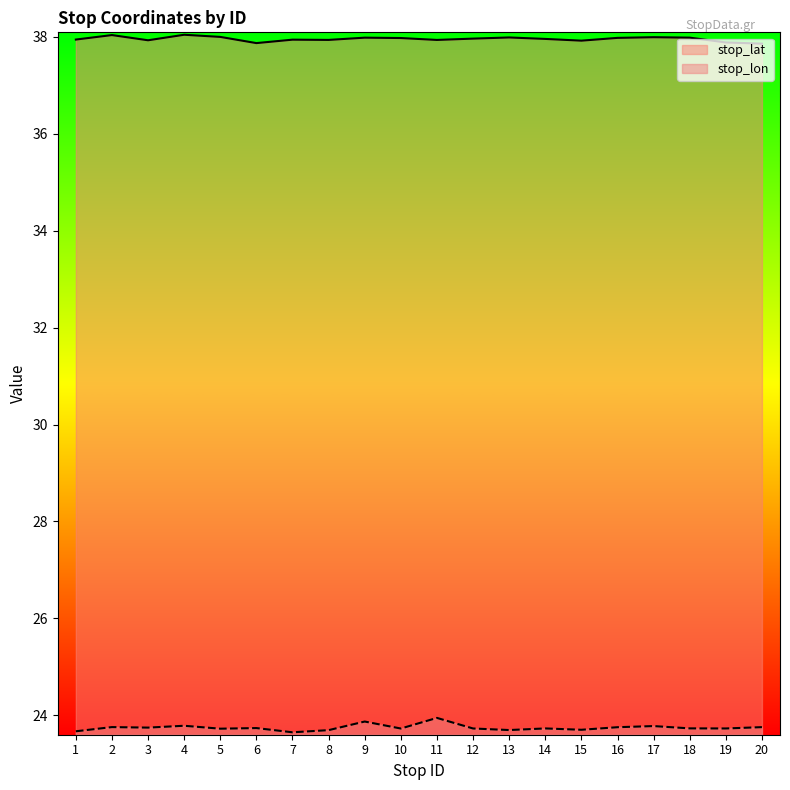

In stop_lat, how many points are lower than both neighbors (excluding endpoints)?

5